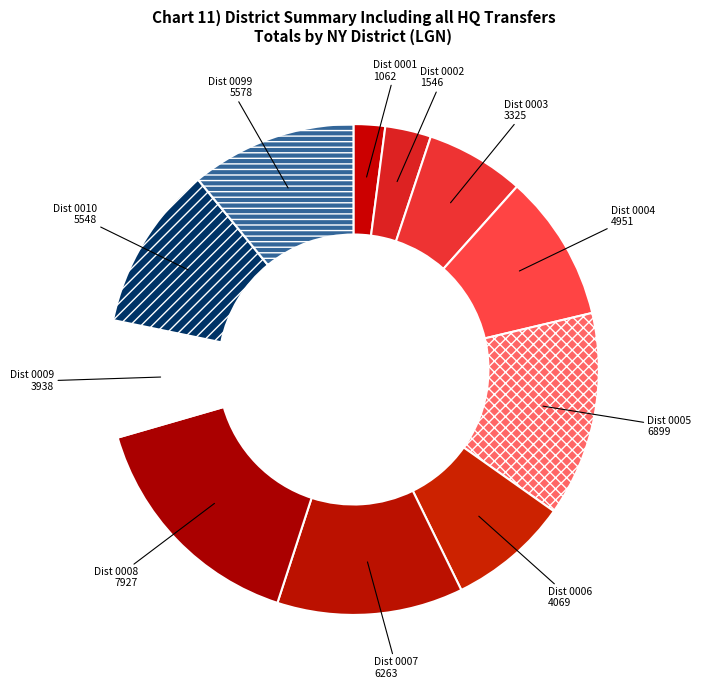

Count the number of slices in the pie.

11